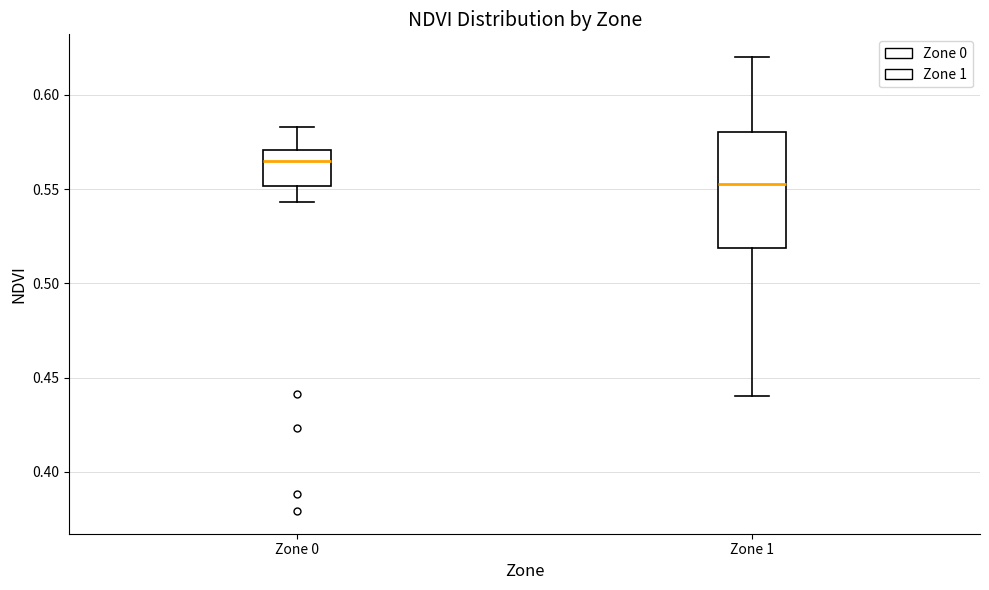

Reading left to right, read every box against the y-axis: the position of its median line, the range the box covers, and the ends of its whiskers. The values are not printed on the chart, so give them approximately, as read against the axis.

Zone 0: median 0.565, box 0.550 to 0.570, whiskers 0.545 to 0.585
Zone 1: median 0.555, box 0.520 to 0.580, whiskers 0.440 to 0.620